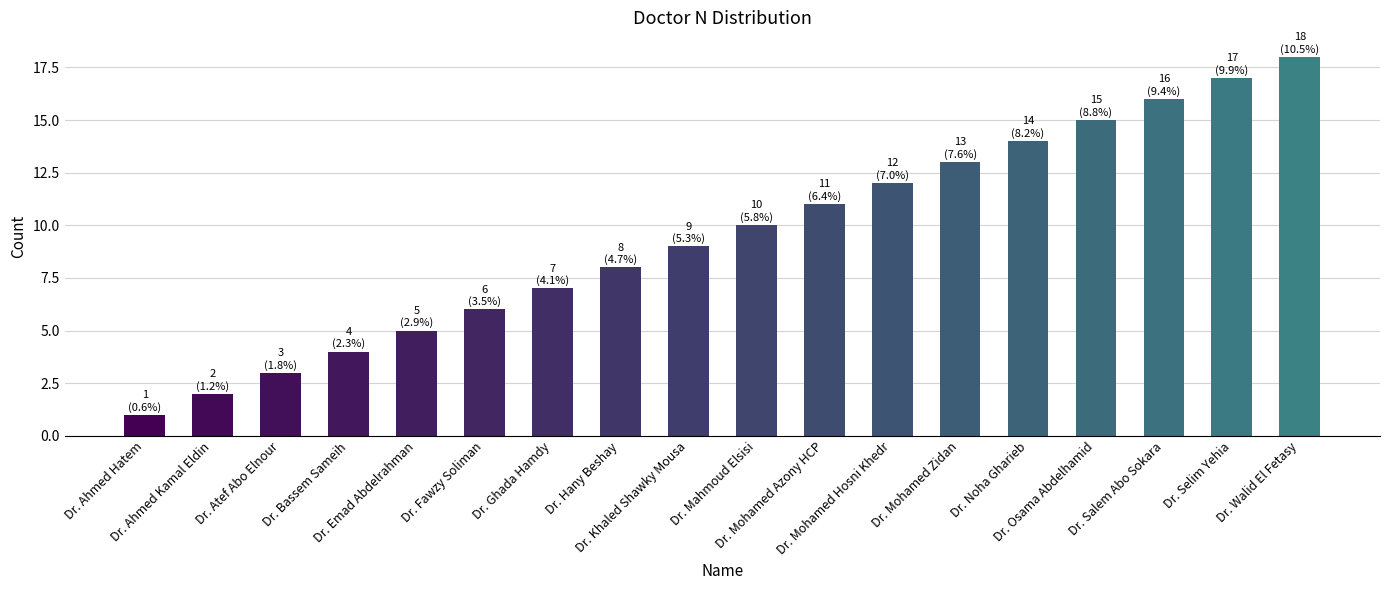

What is the maximum value shown in the chart?

18